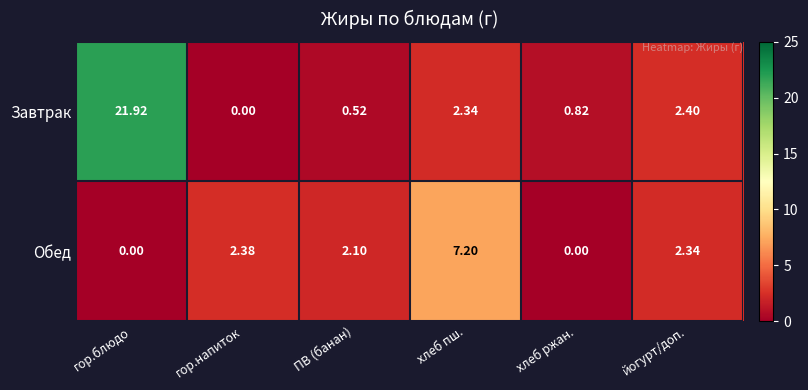

At which category is the sum across all series the highest?

гор.блюдо